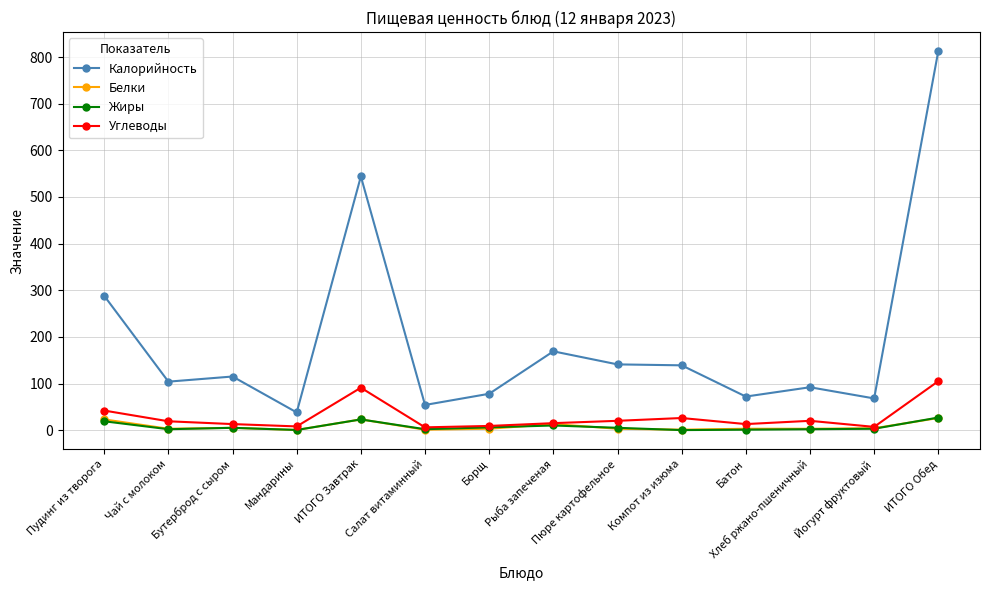

Which category has the lowest value in the Калорийность series?

Мандарины